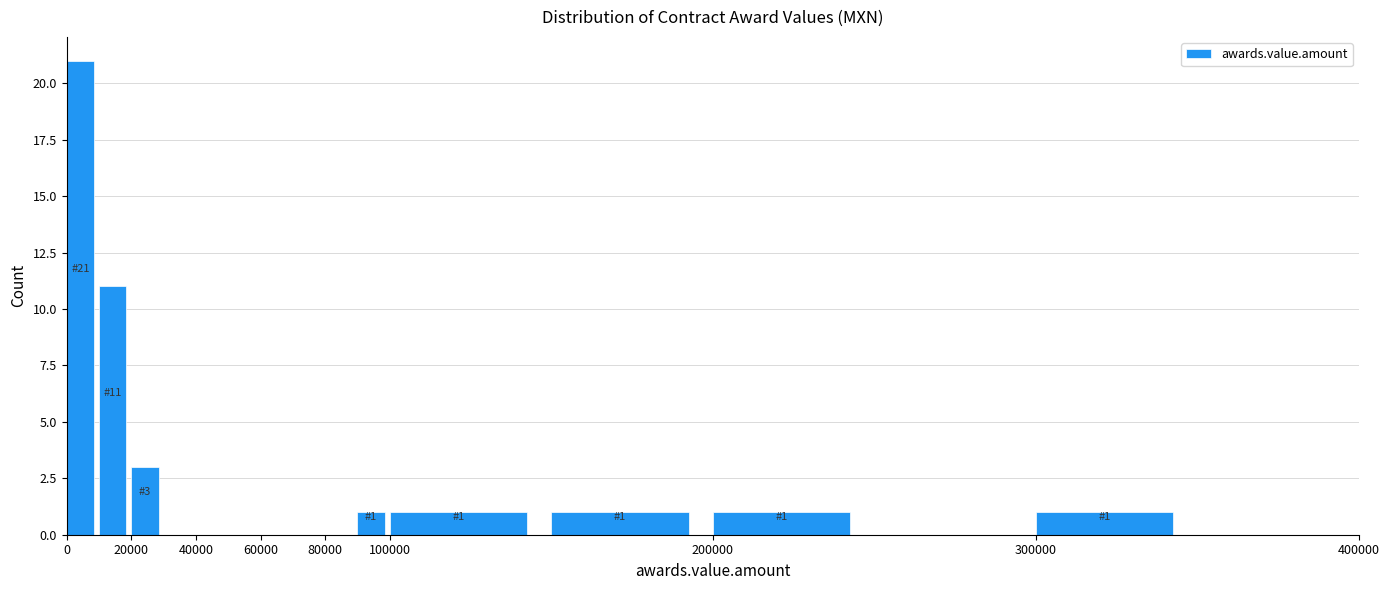

Which range on the x-axis has the tallest bar?

0 to 10000